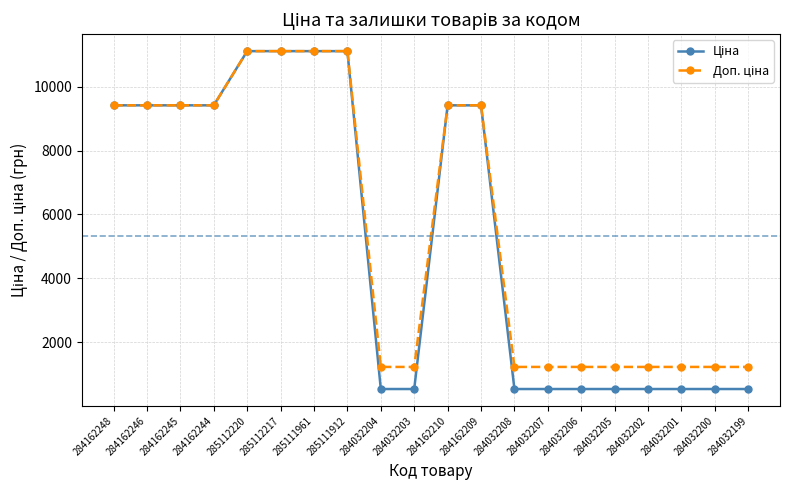

What is the total value across all series at 284162210?

18833.7